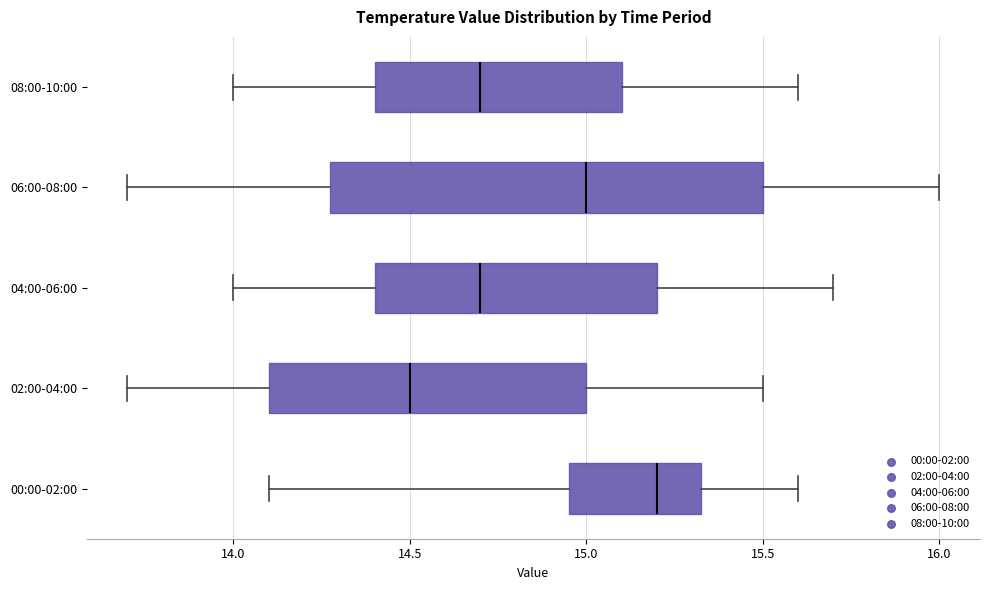

Reading bottom to top, transcribe this box plot: for each box, give where its median line is, the range the box spans, and where its two whiskers end, as read against the x-axis. The values are not printed on the chart, so give them approximately, as read against the axis.

00:00-02:00: median 15.20, box 14.95 to 15.35, whiskers 14.10 to 15.60
02:00-04:00: median 14.50, box 14.10 to 15.00, whiskers 13.70 to 15.50
04:00-06:00: median 14.70, box 14.40 to 15.20, whiskers 14.00 to 15.70
06:00-08:00: median 15.00, box 14.30 to 15.50, whiskers 13.70 to 16.00
08:00-10:00: median 14.70, box 14.40 to 15.10, whiskers 14.00 to 15.60